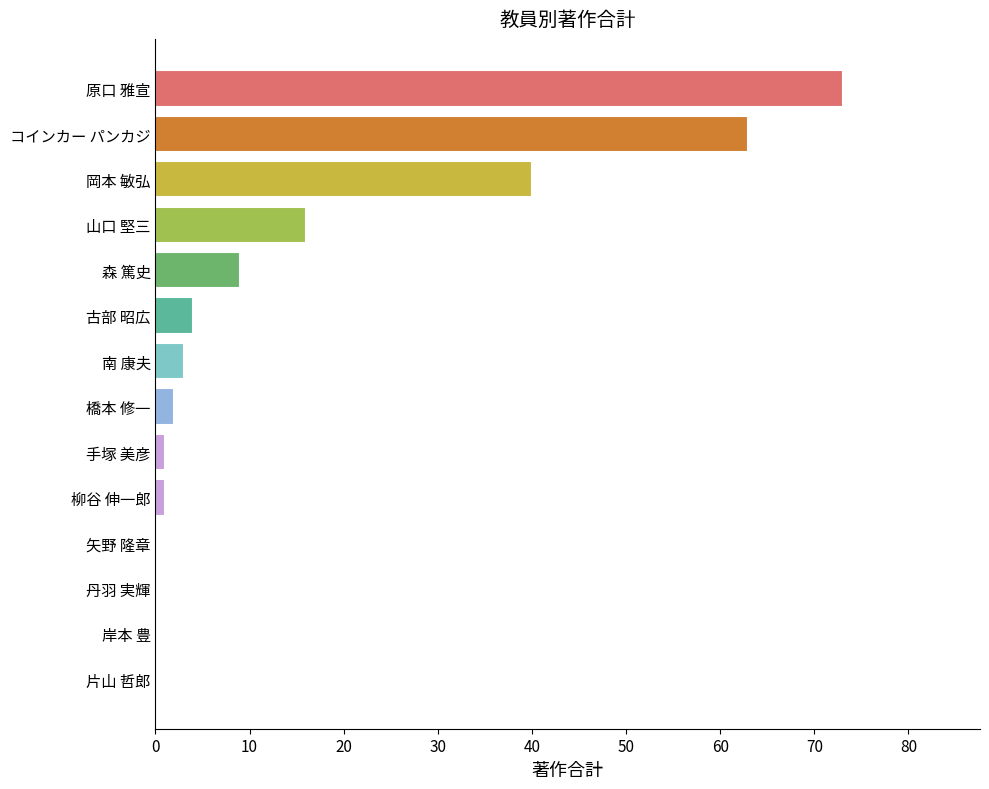

Which has a higher value, 柳谷 伸一郎 or コインカー パンカジ?

コインカー パンカジ